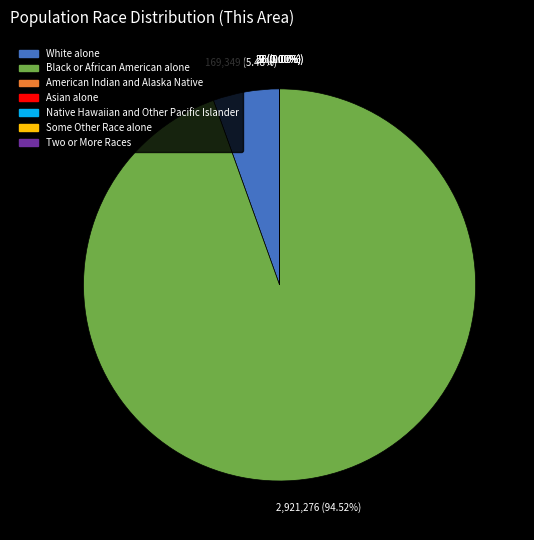

Which category has the biggest portion of the pie?

Black or African American alone